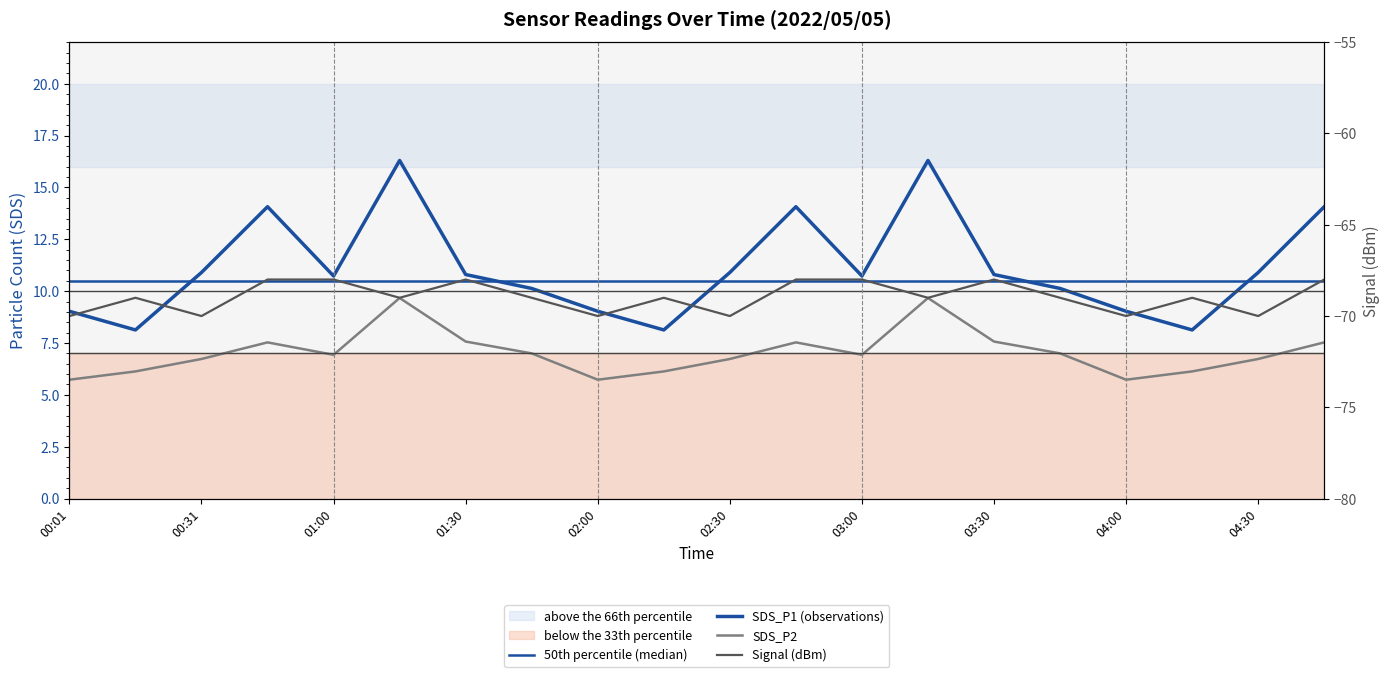

Which series has the largest total across all categories?

SDS_P1 (observations)